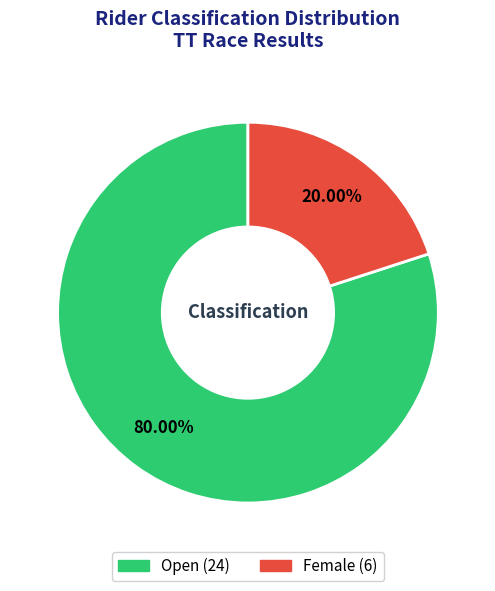

To the nearest percent, what percentage of the pie is Female?

20%